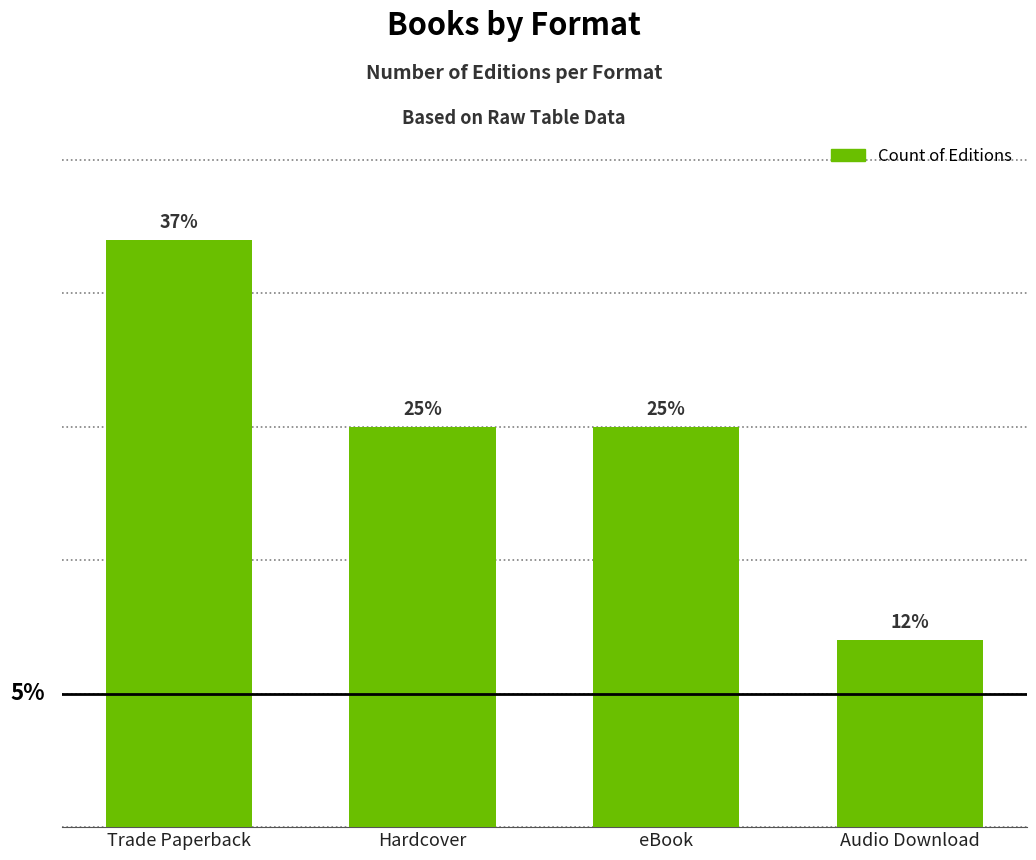

Approximately how many times larger is the value at Audio Download compared to Hardcover?

0.5